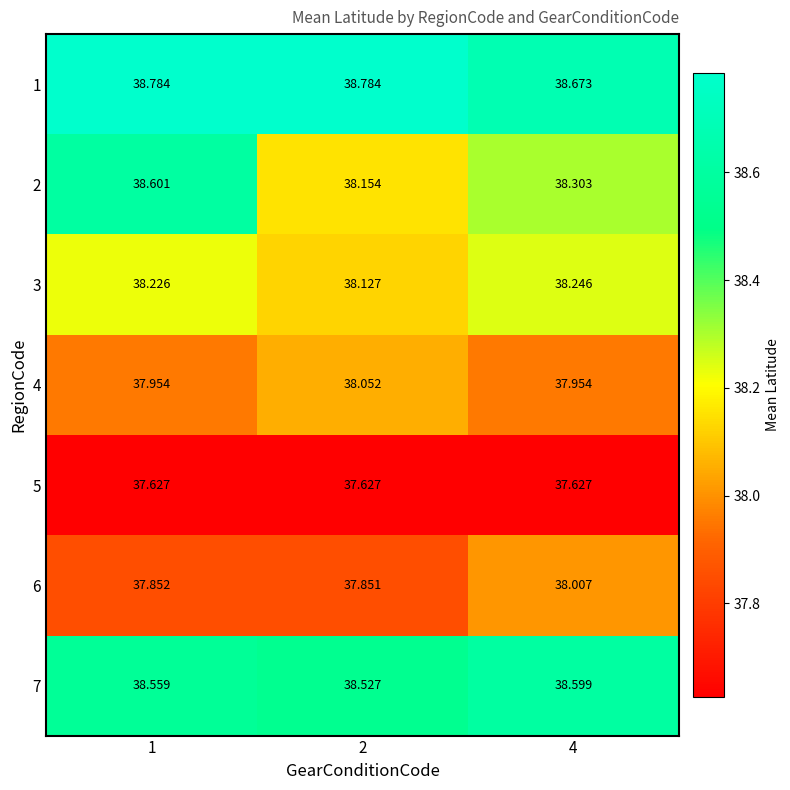

Is the value of 4 at 1 greater than the value of 5 at 2?

Yes